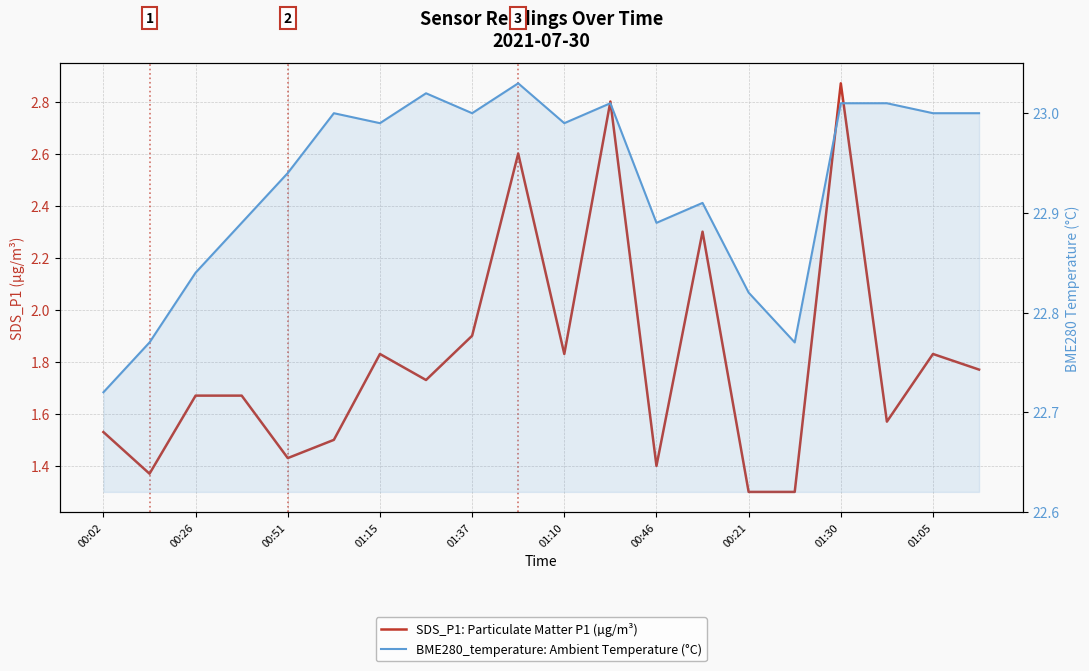

True or false: BME280_temperature: Ambient Temperature (°C) has a value of 6.1 at 15.

False